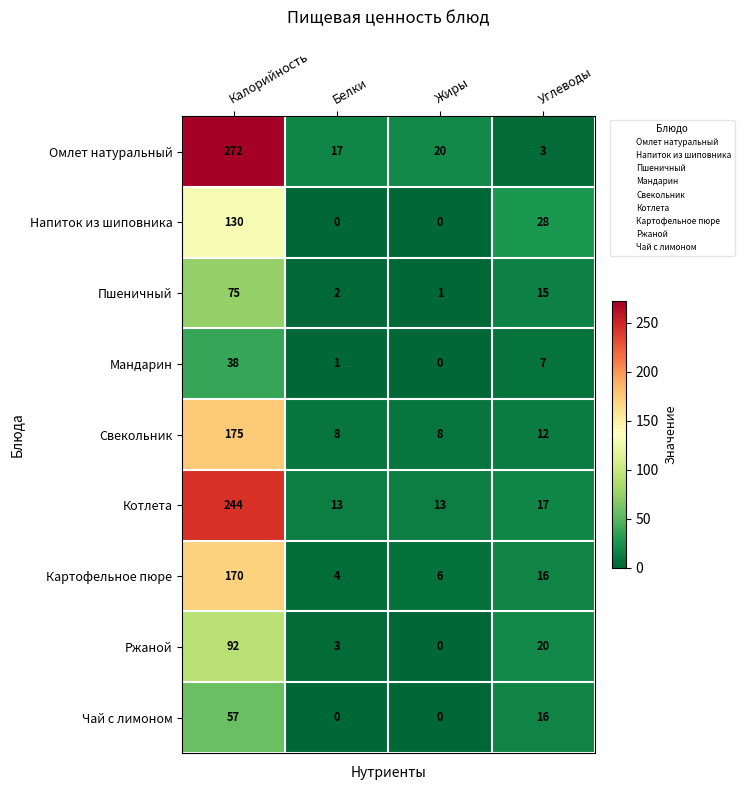

At Калорийность, list the series in order from smallest to largest.

Мандарин, Чай с лимоном, Пшеничный, Ржаной, Напиток из шиповника, Картофельное пюре, Свекольник, Котлета, Омлет натуральный